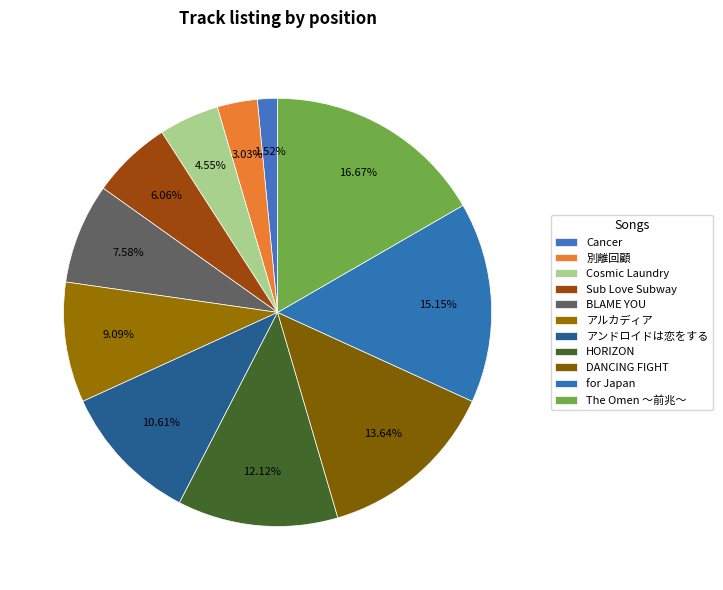

Count the number of slices in the pie.

11